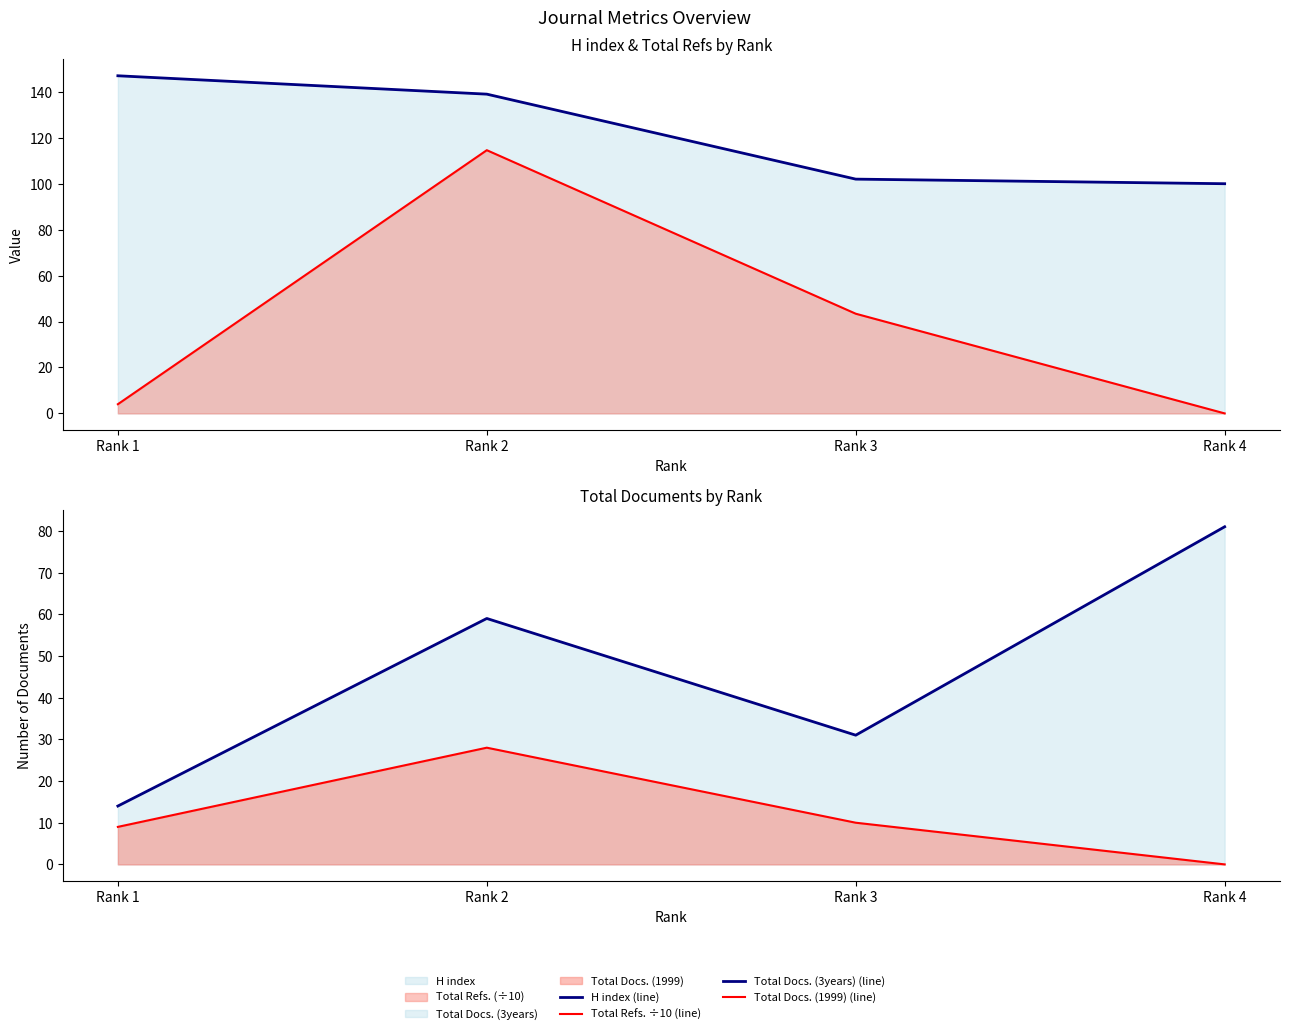

True or false: Total Docs. (1999) (line) has a value of 9.0 at Rank 2.

False